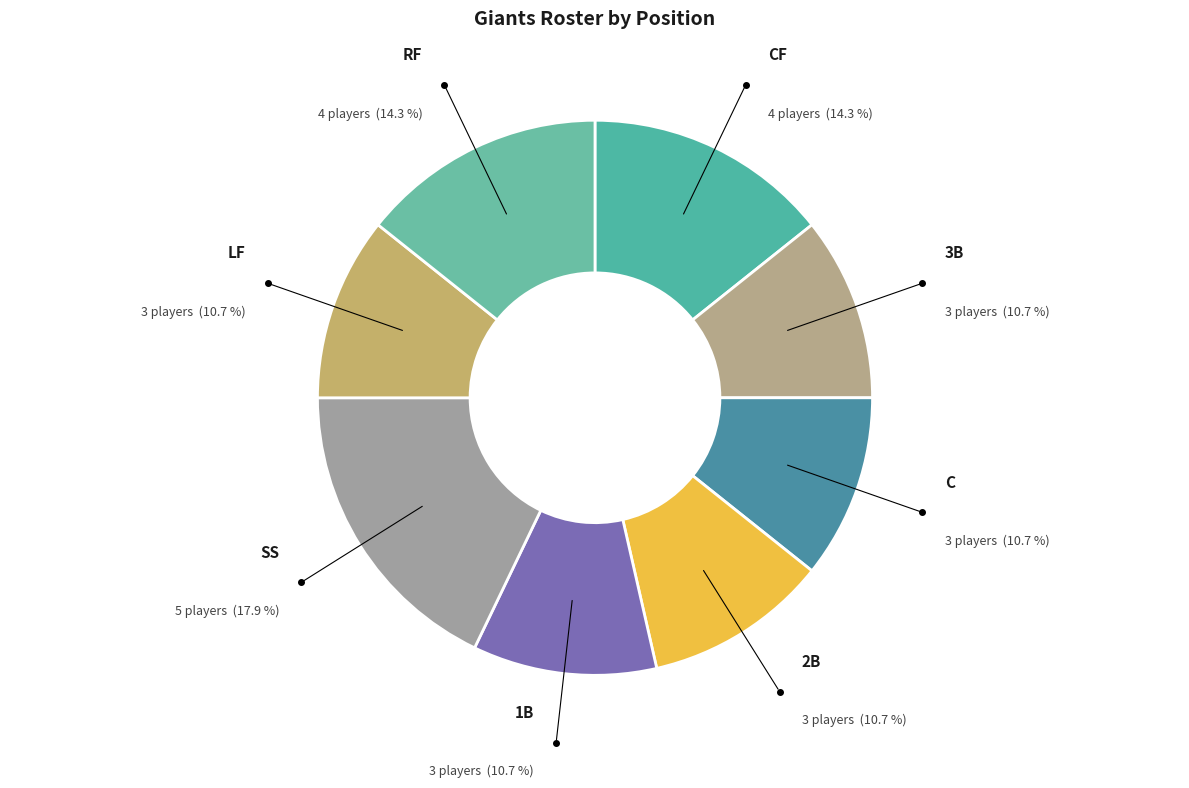

Is the sum of SS and 1B greater than half?

No